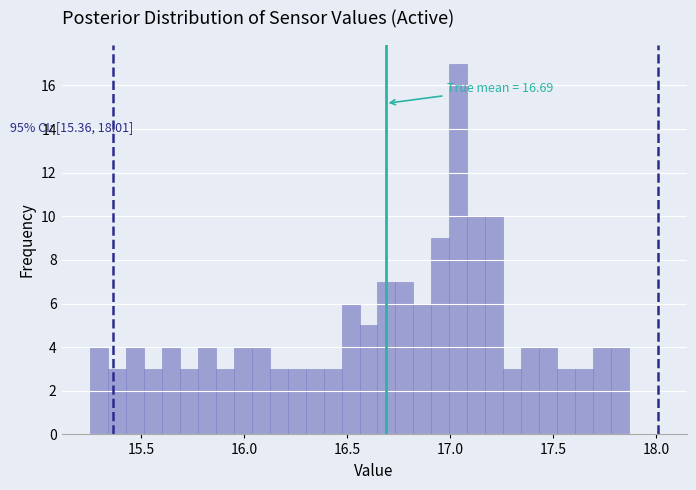

Read against the x-axis, roughly where is the centre of the tallest bar?

17.05